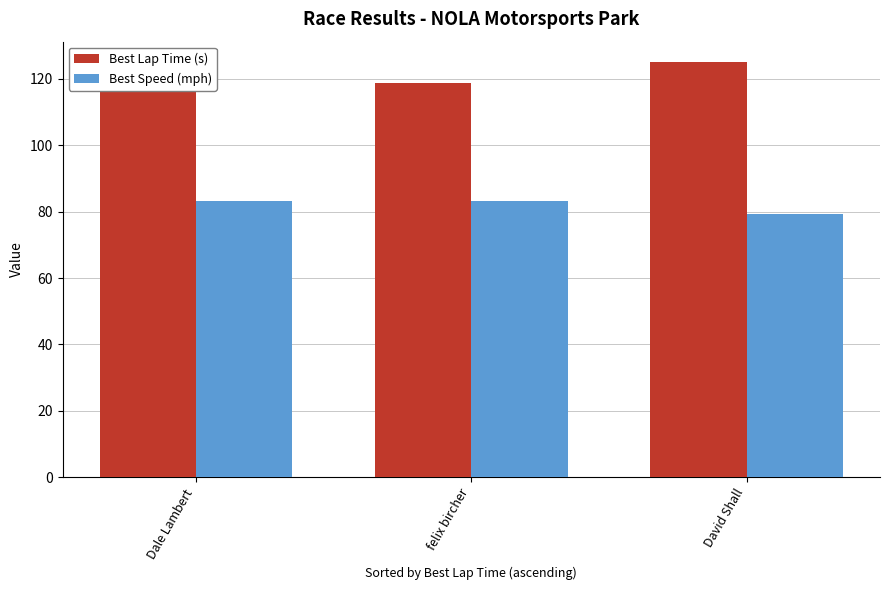

What value does the Best Lap Time (s) series have at David Shall?

124.9